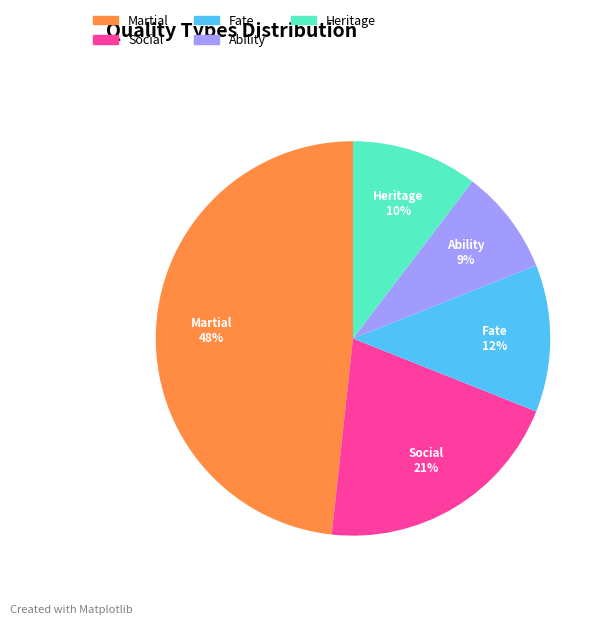

To the nearest percent, what is the average slice percentage?

20%